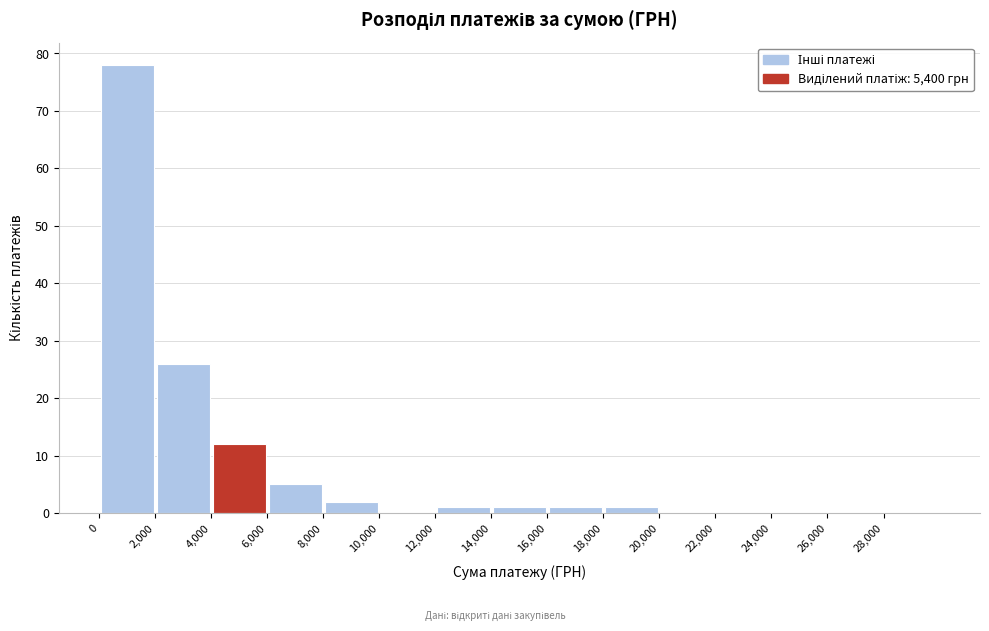

What is the height of the bar covering 16000 to 18000 on the x-axis? The values are not printed on the chart, so give them approximately, as read against the axis.

1